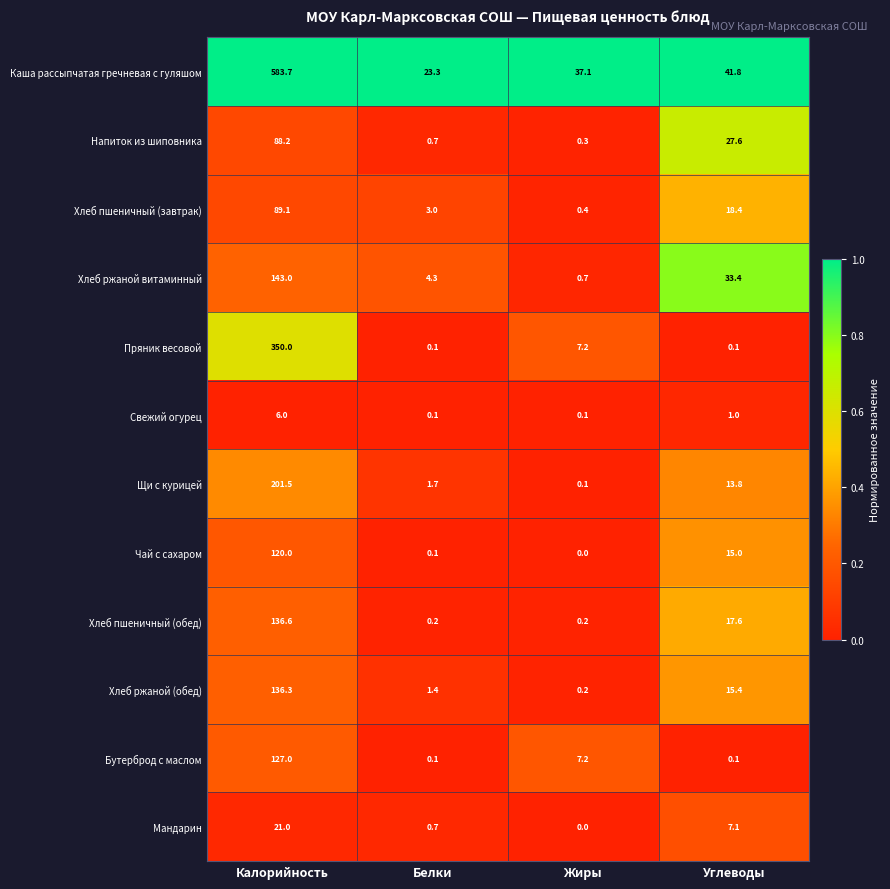

Rank the categories by Хлеб ржаной (обед) value from highest to lowest.

Калорийность, Углеводы, Белки, Жиры